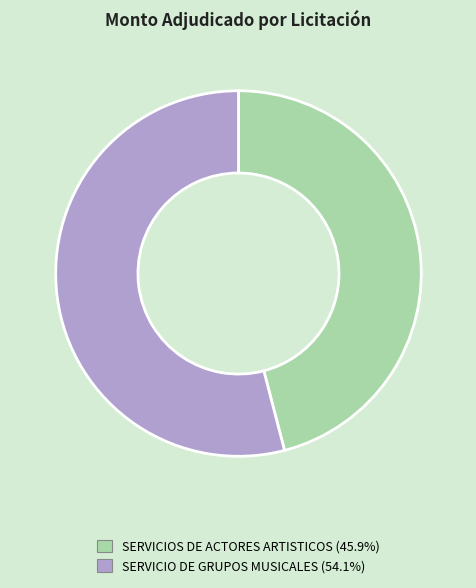

Is the sum of SERVICIO DE GRUPOS MUSICALES and SERVICIOS DE ACTORES ARTISTICOS greater than half?

Yes